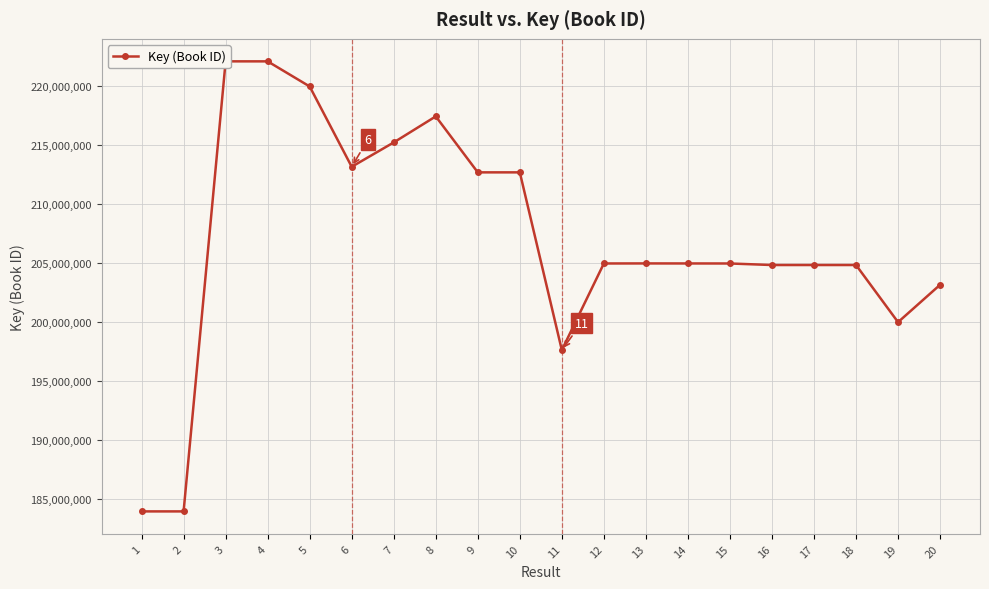

At which category does the data reach its first local peak?

3